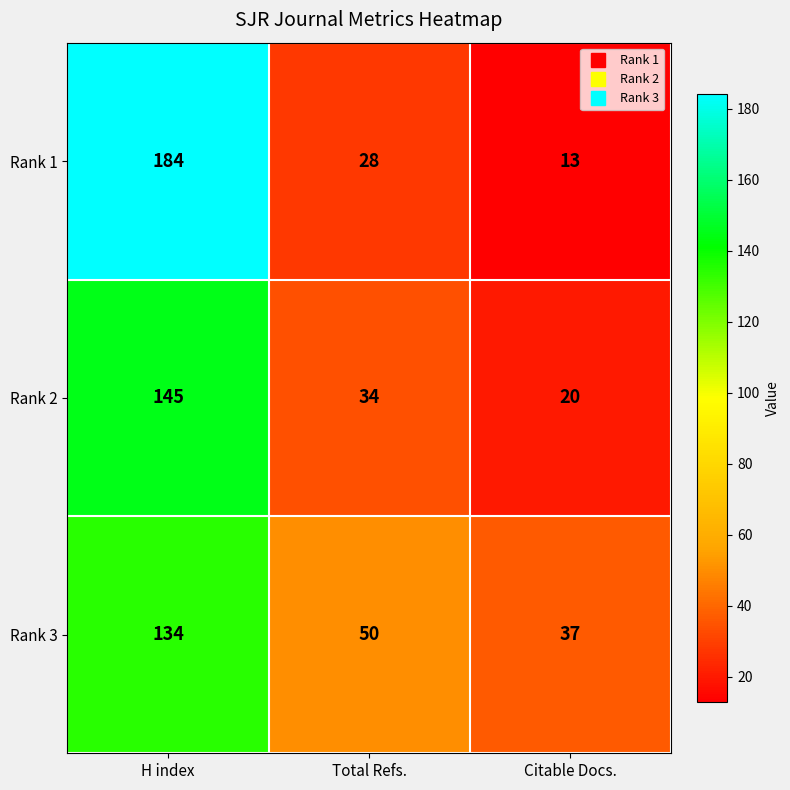

The value of Rank 1 at Citable Docs. is 13. True or false?

True